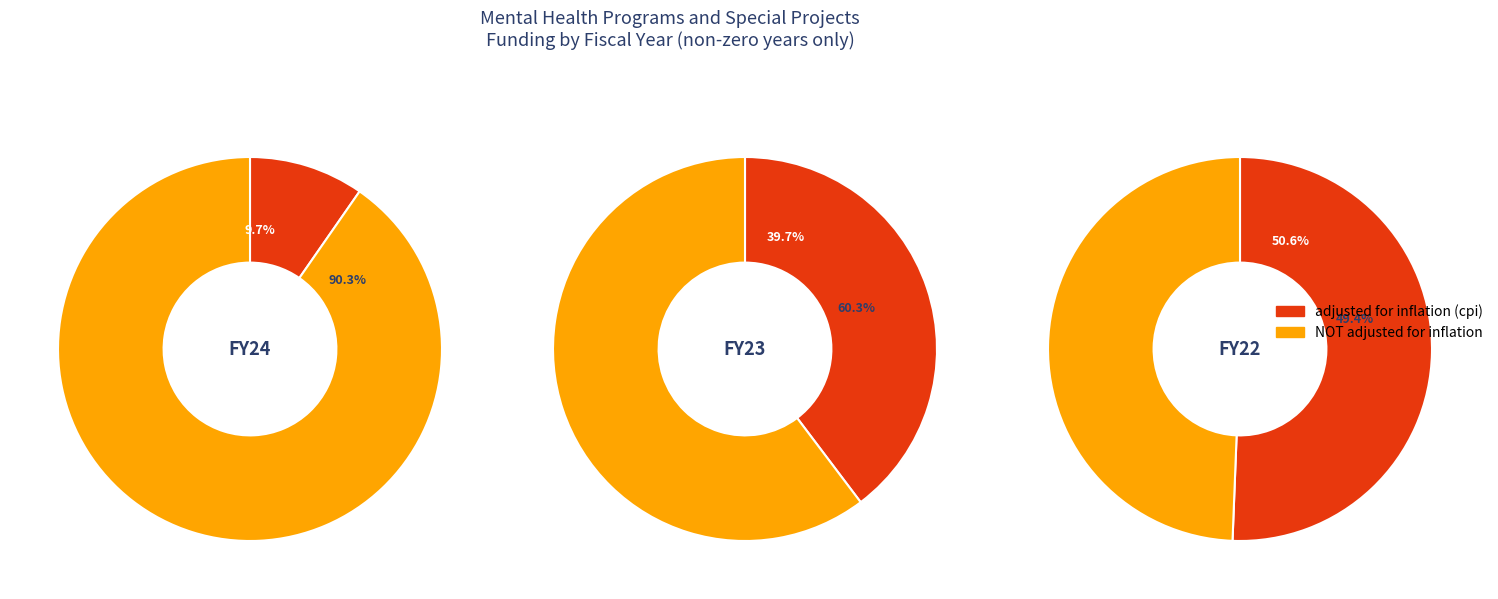

What percentage is NOT represented by FY22?

49.4%